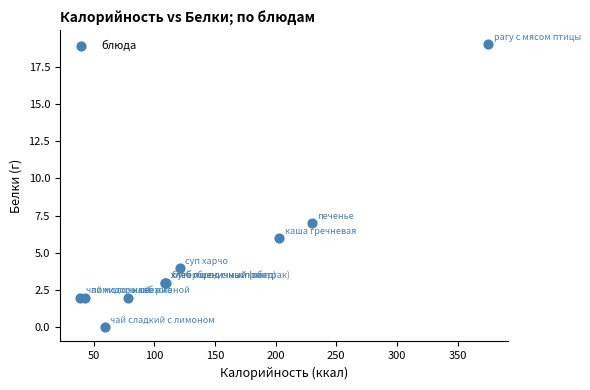

What Y value in the scatter plot is closest to 9?

7